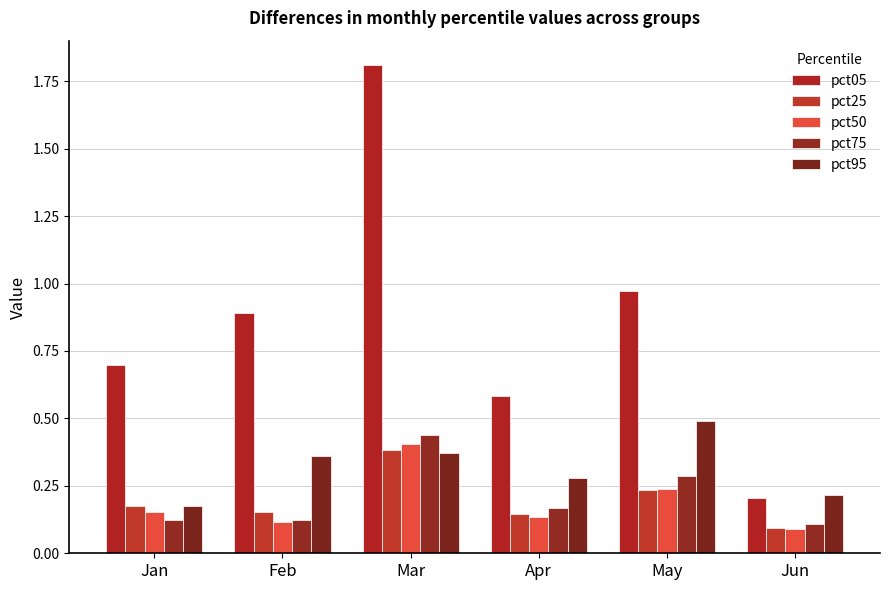

Rank the series by their maximum value, from lowest to highest.

pct25, pct50, pct75, pct95, pct05